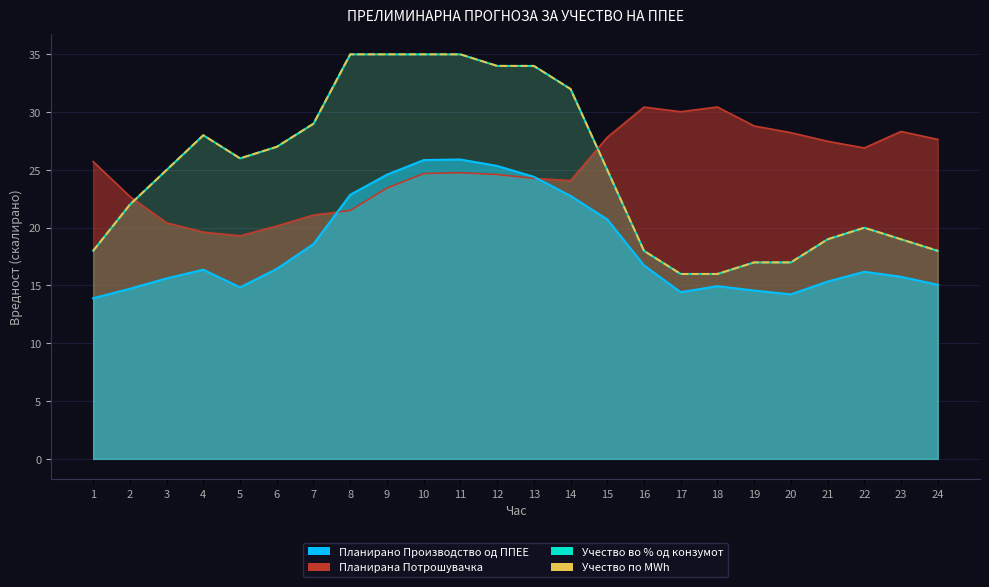

What is the value of the Учество во % од конзумот point at the 16th from the left?

18